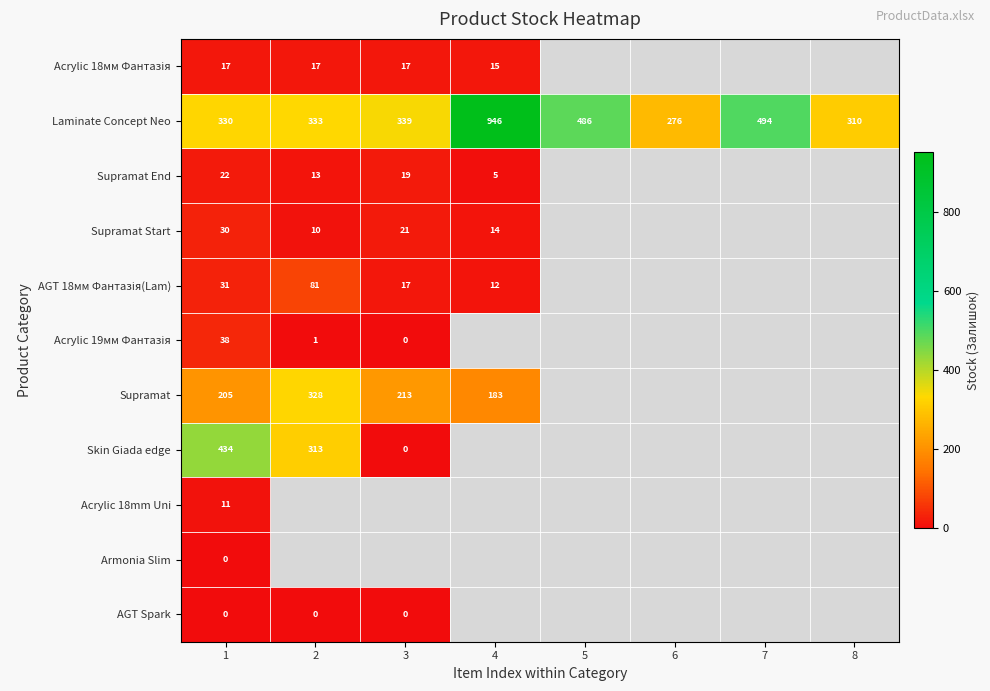

At which category is the sum across all series the highest?

1